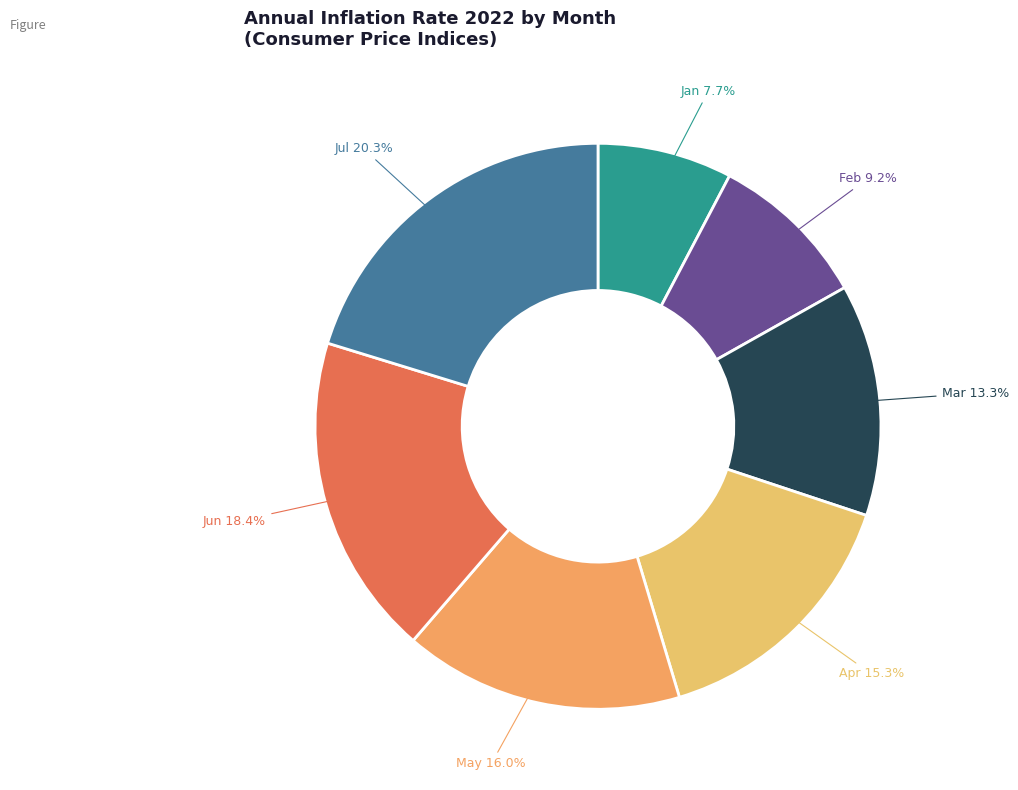

Is there any slice that represents more than half of the pie?

No